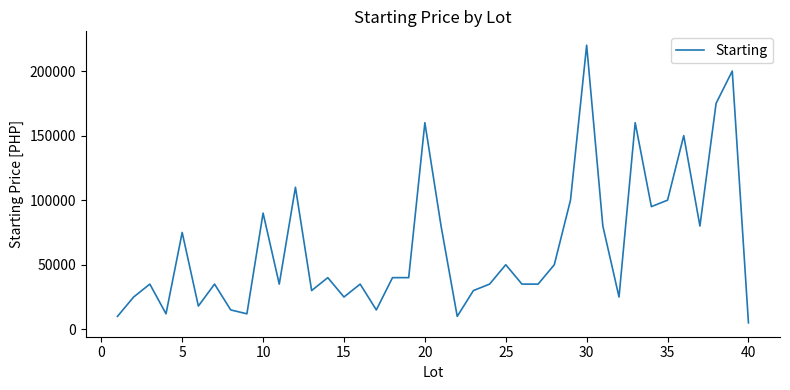

What is the smallest value displayed?

5000